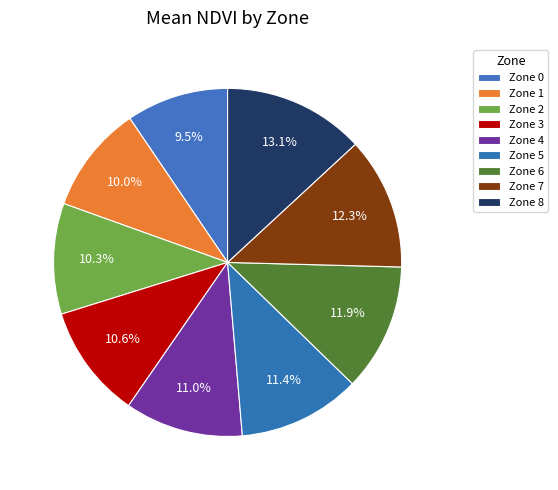

What is the total percentage of Zone 1 and Zone 0?

19.5%